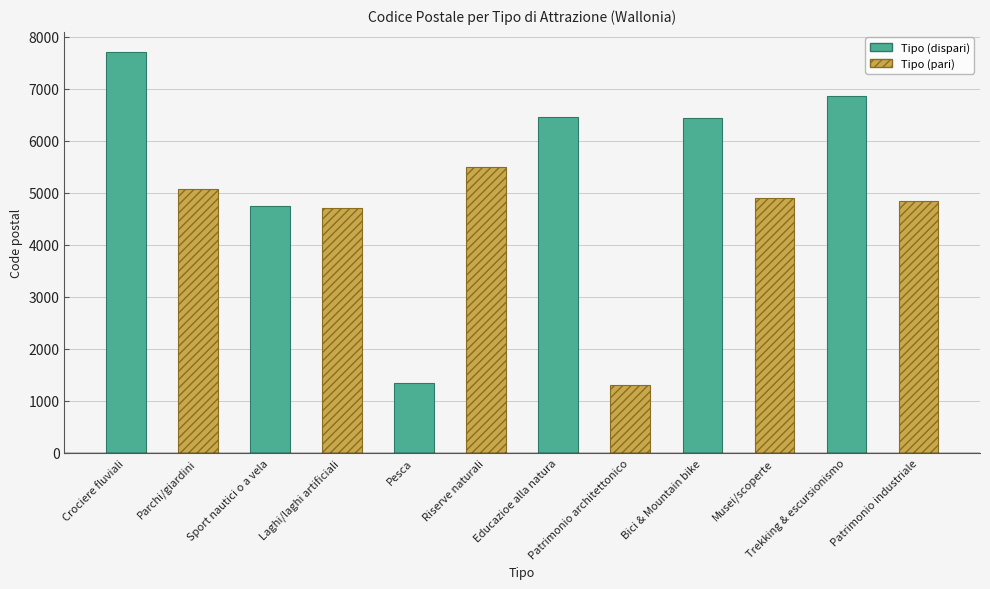

What is the minimum value shown in the chart?

1310